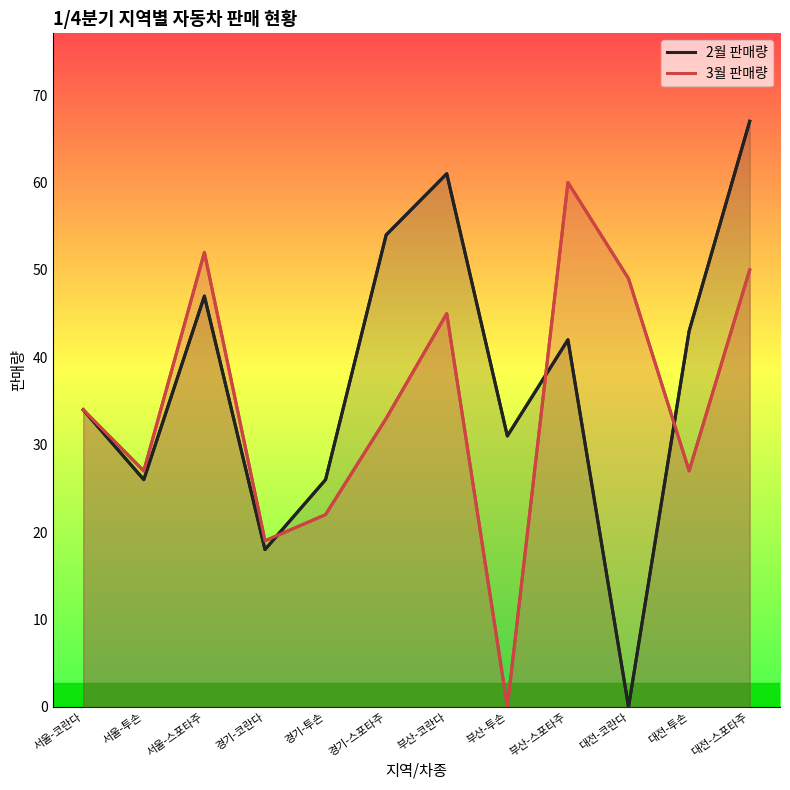

Does the chart have visible grid lines?

No